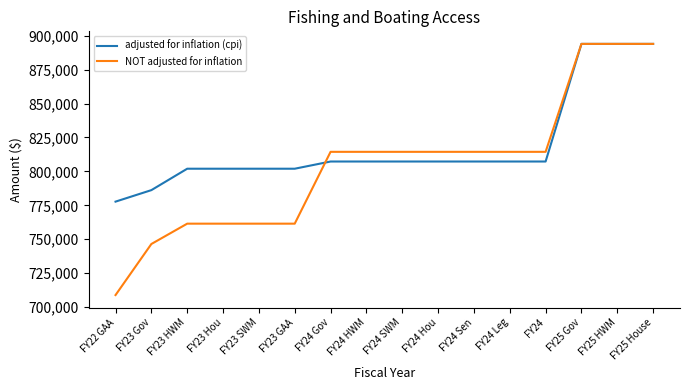

Reading left to right, extract all data points from this chart.

adjusted for inflation (cpi): FY22 GAA=777725	FY23 Gov=786200	FY23 HWM=801987	FY23 Hou=801987	FY23 SWM=801987	FY23 GAA=801987	FY24 Gov=807296	FY24 HWM=807296	FY24 SWM=807296	FY24 Hou=807296	FY24 Sen=807296	FY24 Leg=807296	FY24=807296	FY25 Gov=894003	FY25 HWM=894003	FY25 House=894003
NOT adjusted for inflation: FY22 GAA=708853	FY23 Gov=746494	FY23 HWM=761484	FY23 Hou=761484	FY23 SWM=761484	FY23 GAA=761484	FY24 Gov=814433	FY24 HWM=814433	FY24 SWM=814433	FY24 Hou=814433	FY24 Sen=814433	FY24 Leg=814433	FY24=814433	FY25 Gov=894003	FY25 HWM=894003	FY25 House=894003